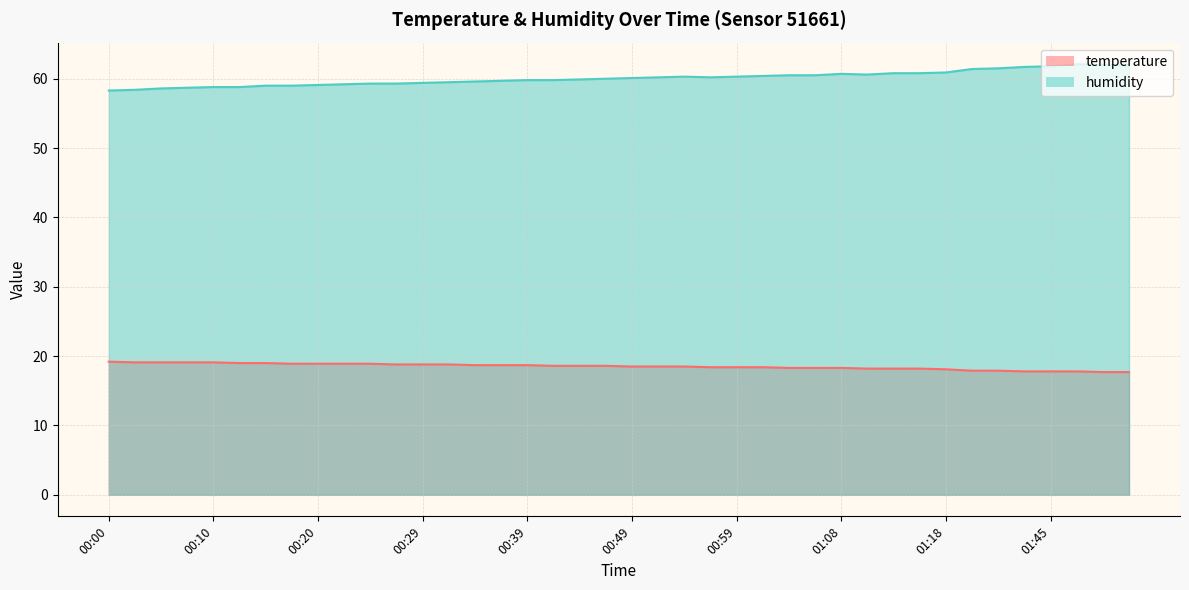

What is the difference between the second highest and minimum values in the temperature series?

1.4